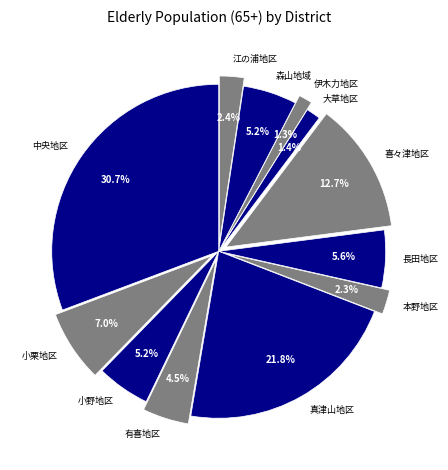

To the nearest percent, what is the difference between the largest and smallest slice percentages?

29%